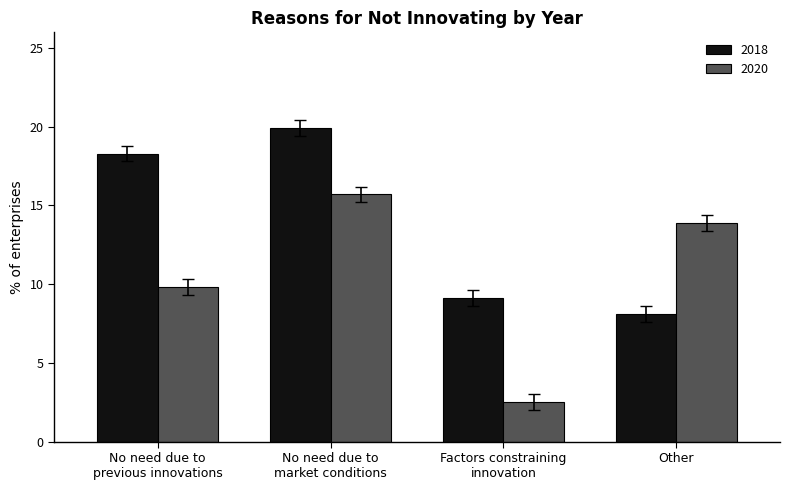

What is the difference between the 2020 values at No need due to
market conditions and No need due to
previous innovations?

5.9